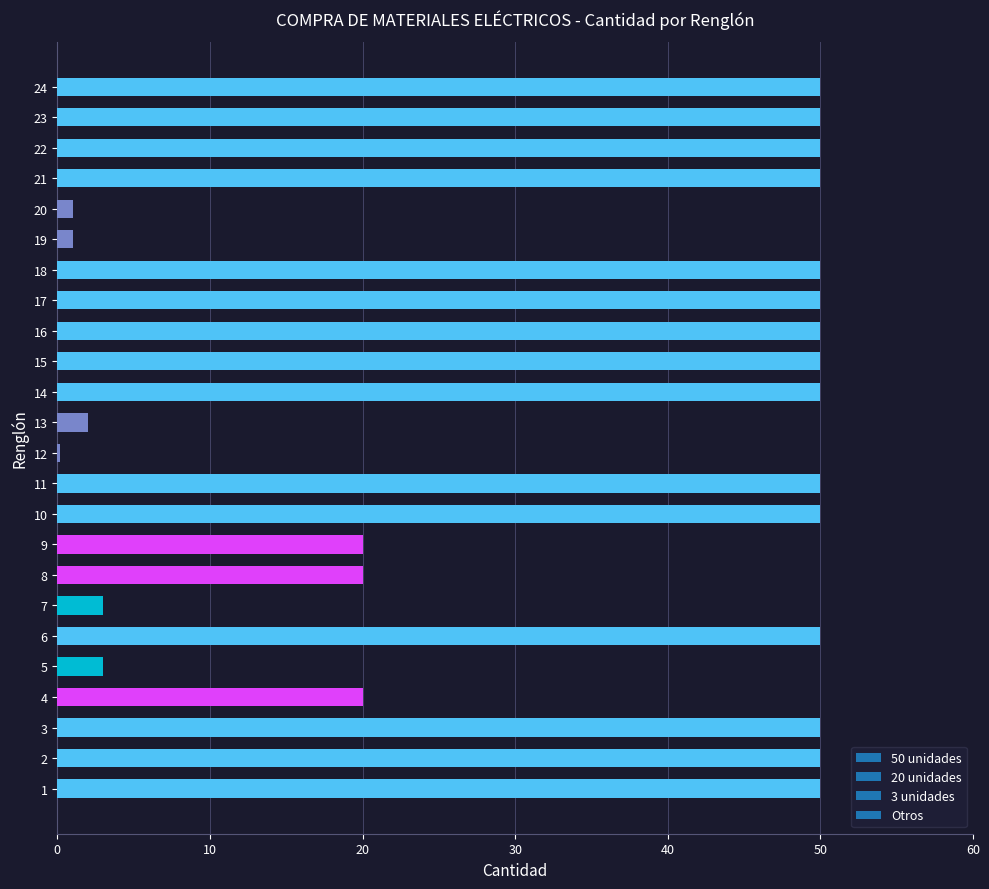

How many bars are there in total?

24